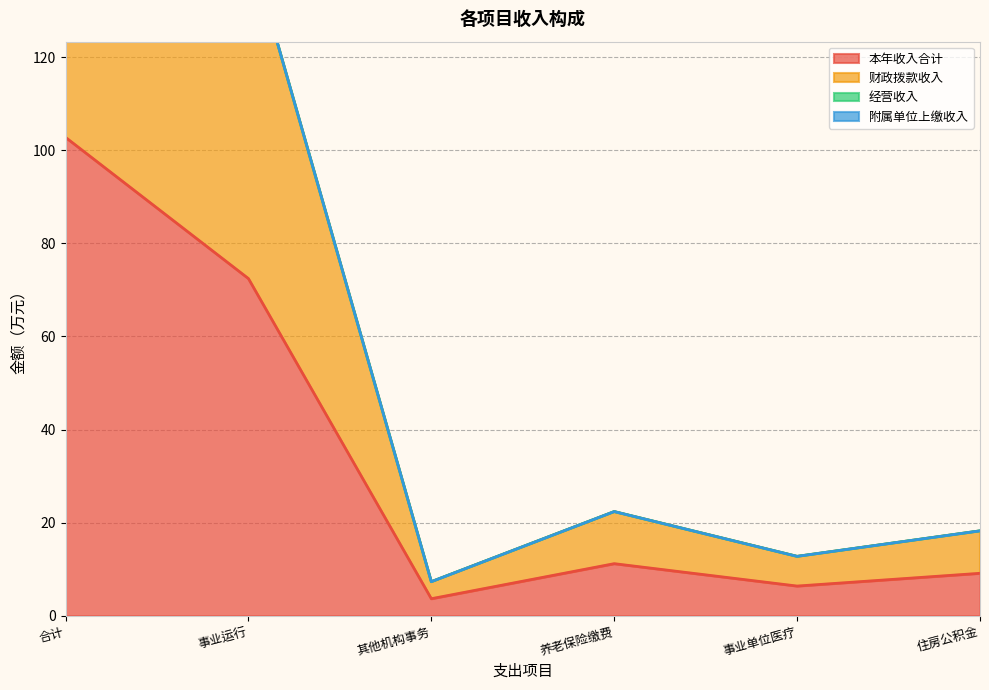

Where does the 本年收入合计 series first go above 11?

合计